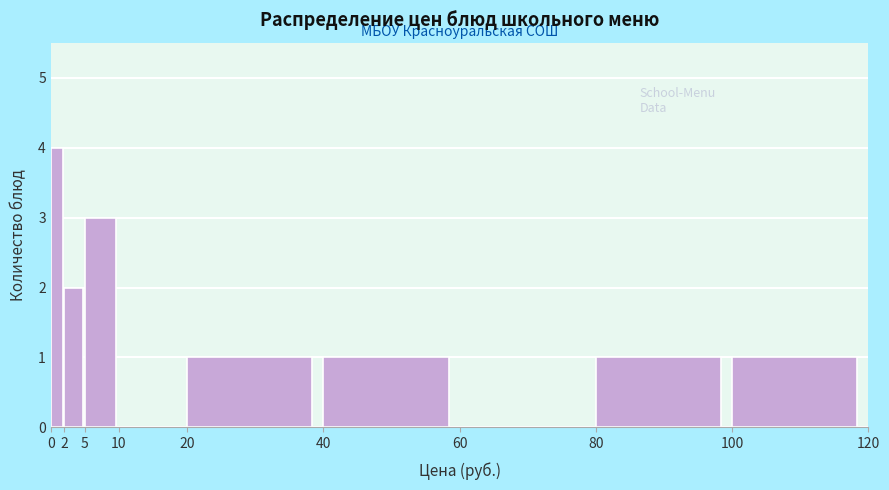

How tall is the bar that spans 0 to 2 on the x-axis? The values are not printed on the chart, so give them approximately, as read against the axis.

4